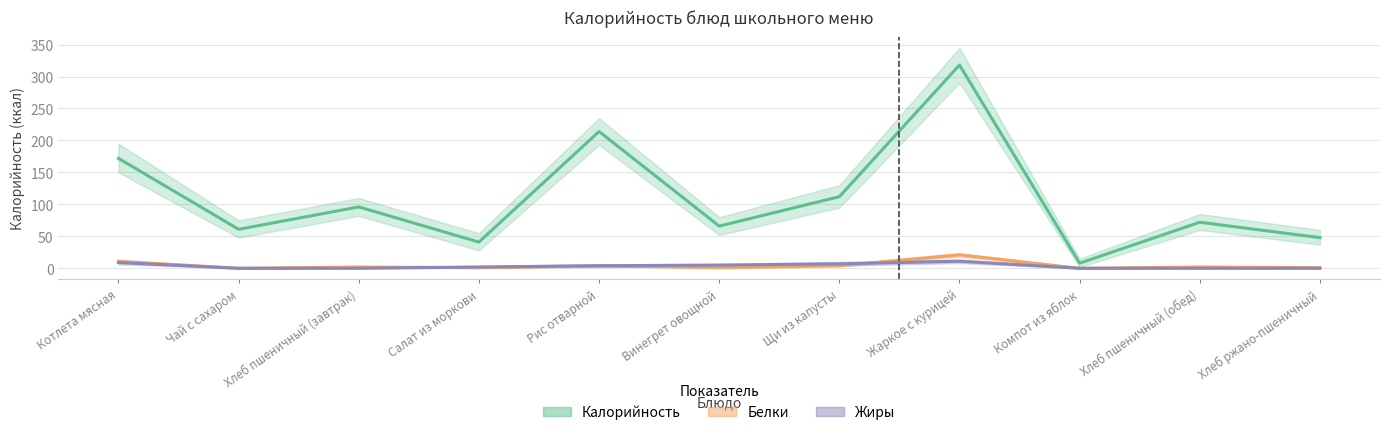

At how many categories does at least one series exceed 274?

1